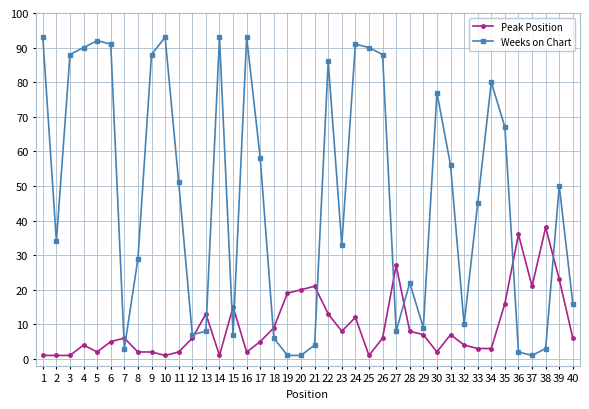

What is the maximum value for Weeks on Chart?

93